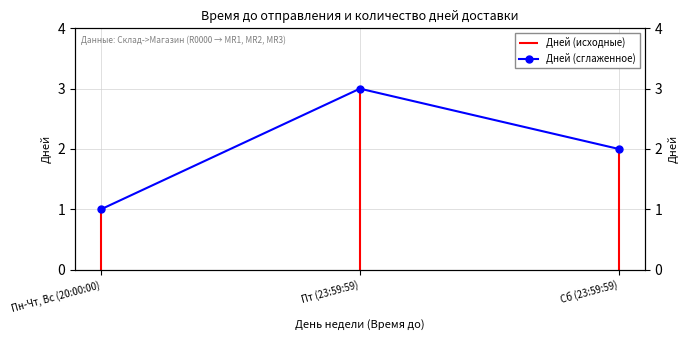

Approximately how many times larger is the value at Пт (23:59:59) compared to Сб (23:59:59)?

1.5